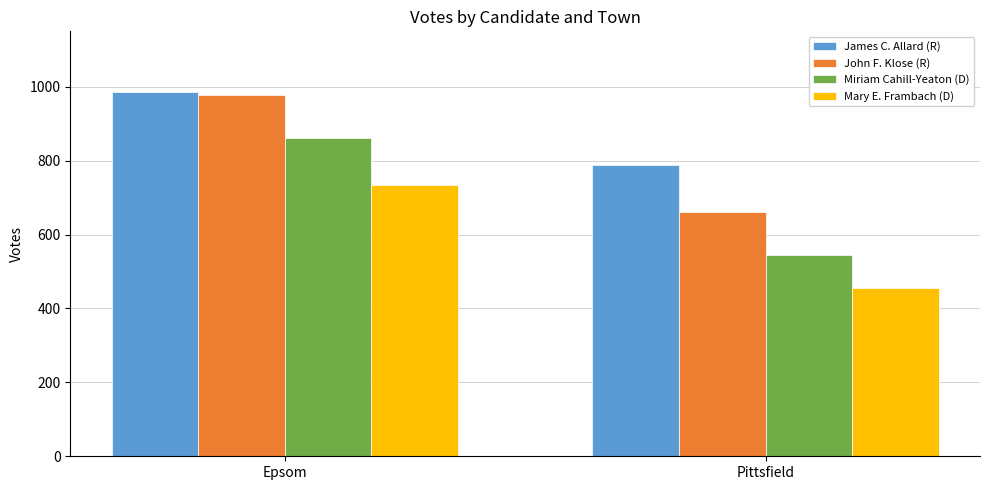

Reading left to right, what are all the values shown in this chart?

James C. Allard (R): 986	789
John F. Klose (R): 978	660
Miriam Cahill-Yeaton (D): 861	544
Mary E. Frambach (D): 735	455